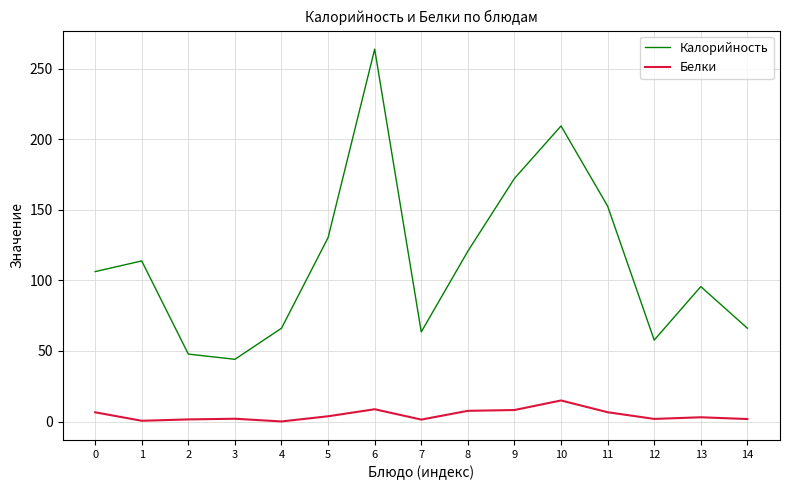

True or false: Белки and Калорийность cross at least once.

False